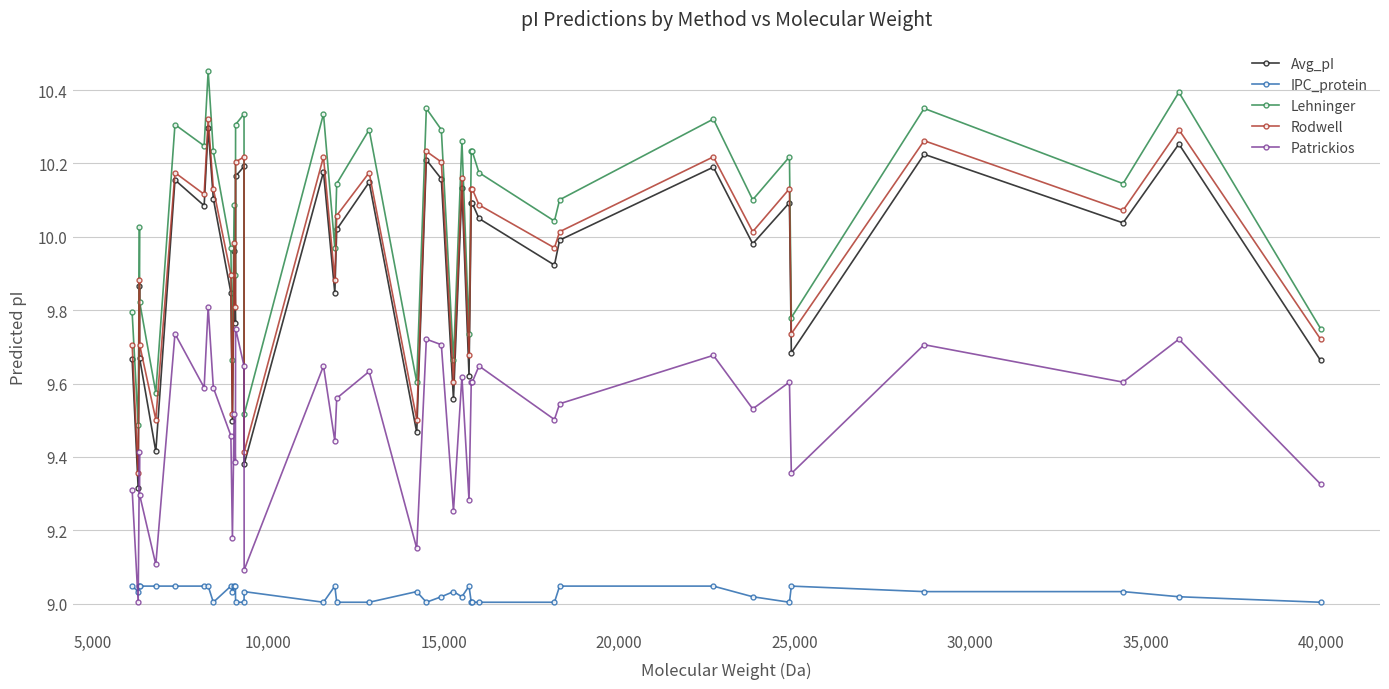

True or false: Rodwell and Avg_pI cross at least once.

False